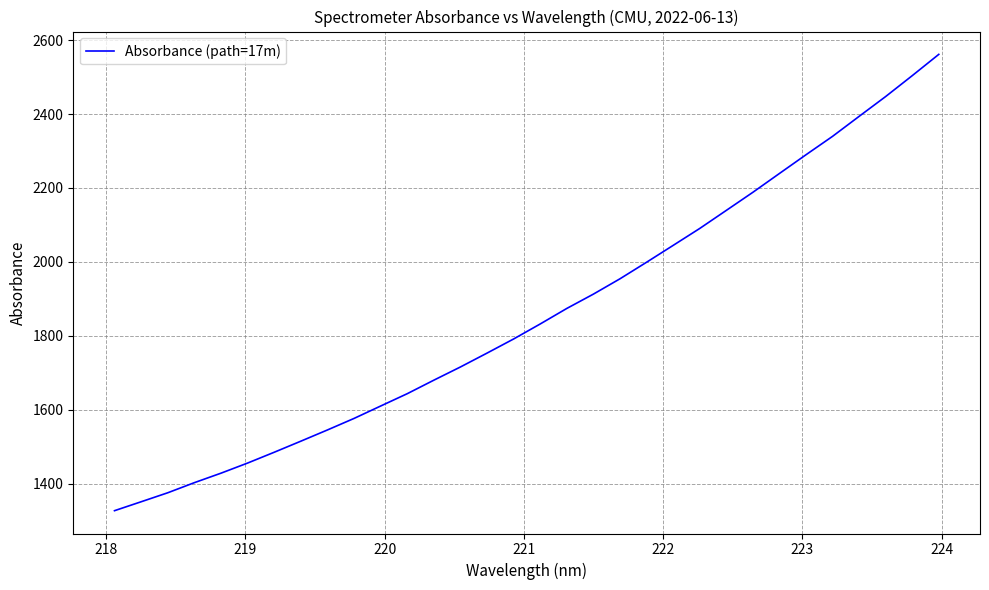

What is the maximum value shown in the chart?

2561.4